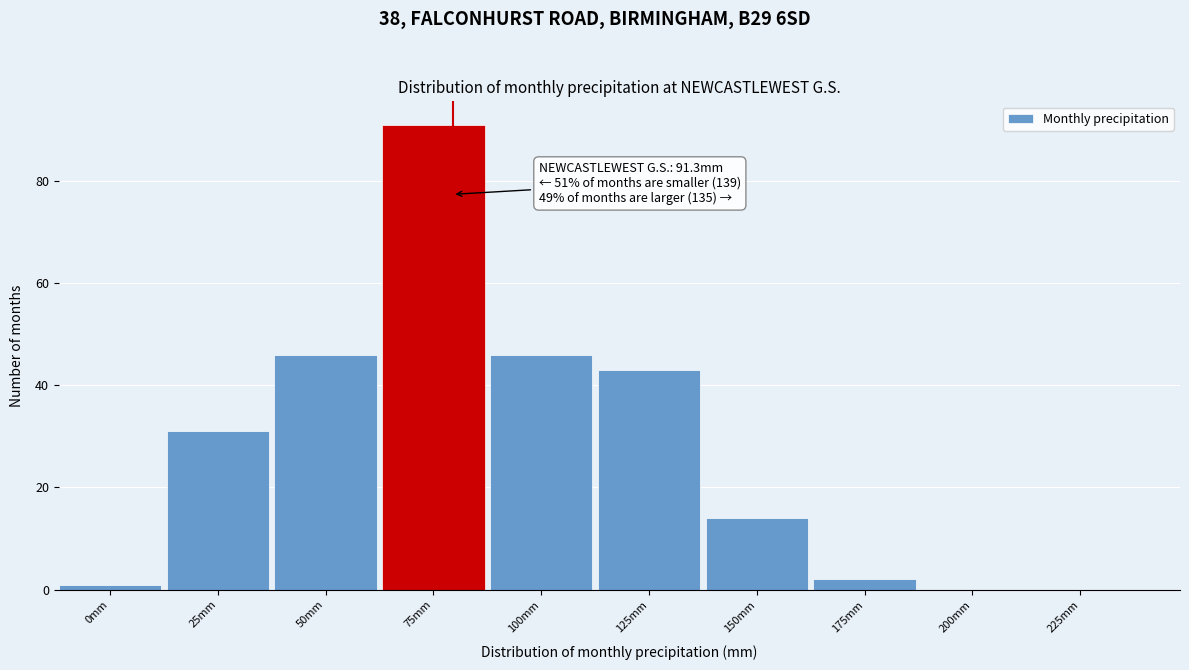

Reading left to right, what are all the values shown in this chart?

0mm=1	25mm=31	50mm=46	75mm=91	100mm=46	125mm=43	150mm=14	175mm=2	200mm=0	225mm=0